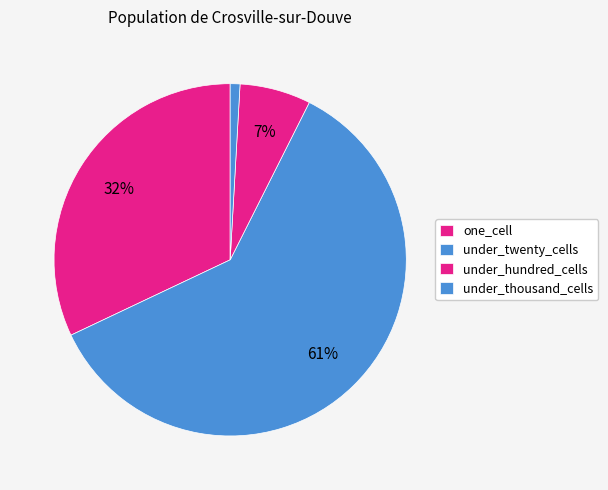

Count the number of slices in the pie.

4